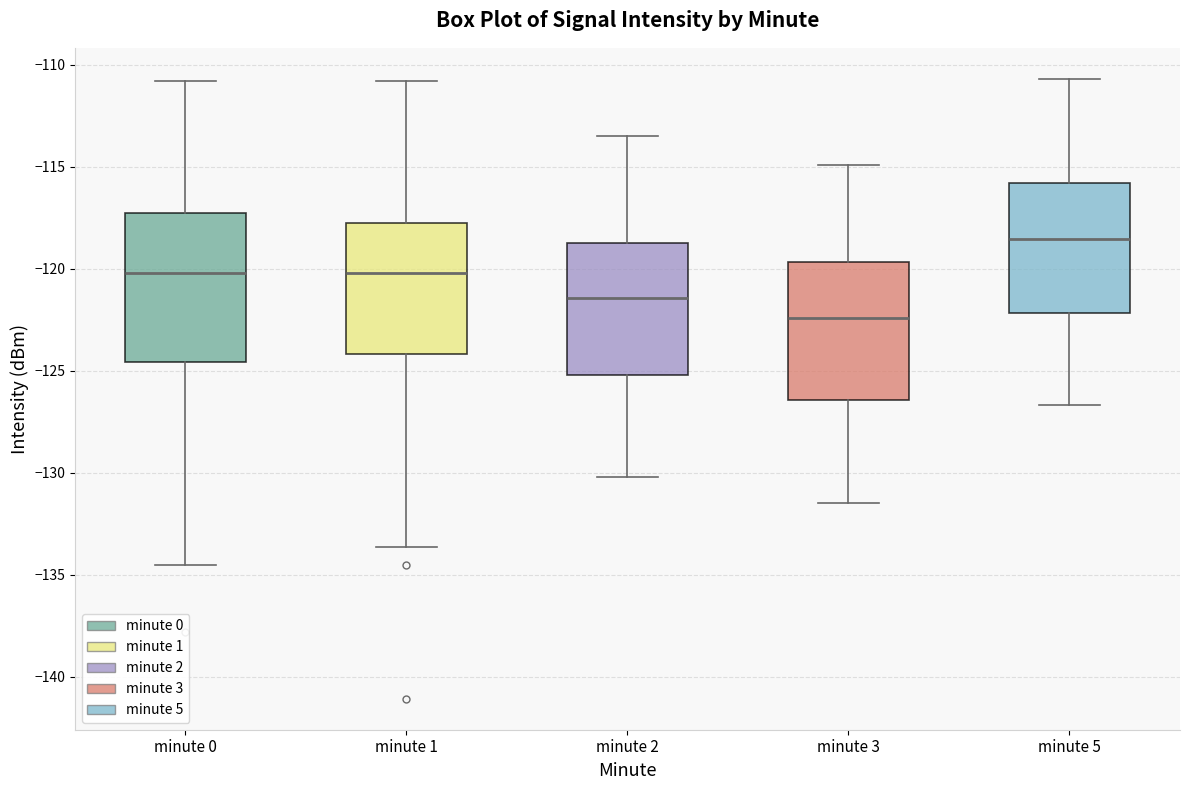

Reading left to right, read every box against the y-axis: the position of its median line, the range the box covers, and the ends of its whiskers. The values are not printed on the chart, so give them approximately, as read against the axis.

minute 0: median -120.0, box -124.5 to -117.5, whiskers -134.5 to -111.0
minute 1: median -120.0, box -124.0 to -118.0, whiskers -133.5 to -111.0
minute 2: median -121.5, box -125.0 to -118.5, whiskers -130.0 to -113.5
minute 3: median -122.5, box -126.5 to -119.5, whiskers -131.5 to -115.0
minute 5: median -118.5, box -122.0 to -116.0, whiskers -126.5 to -110.5